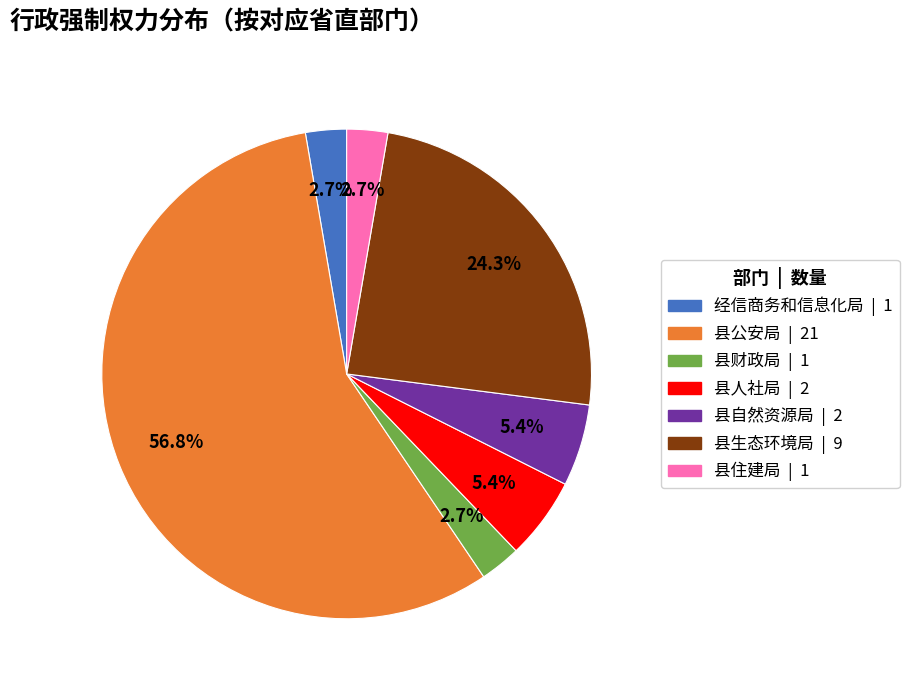

What is the majority slice?

县公安局